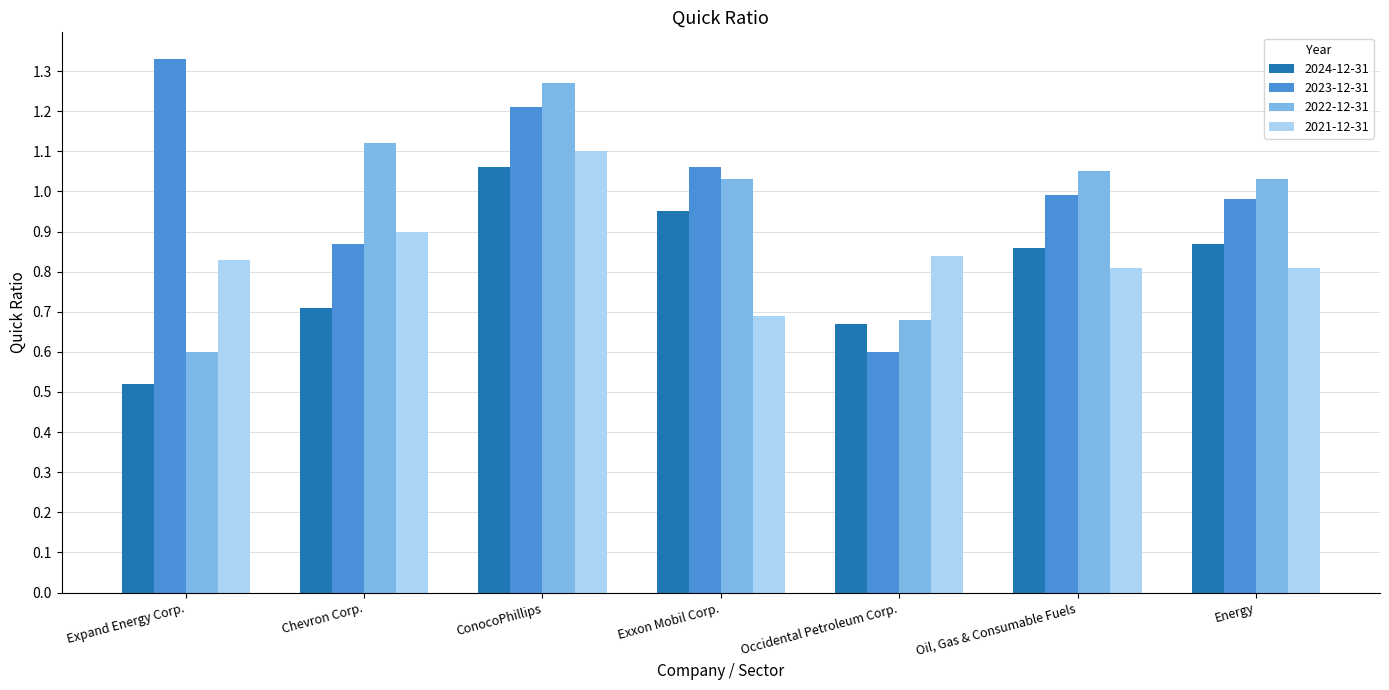

The value of 2024-12-31 at ConocoPhillips is 1.1. True or false?

True